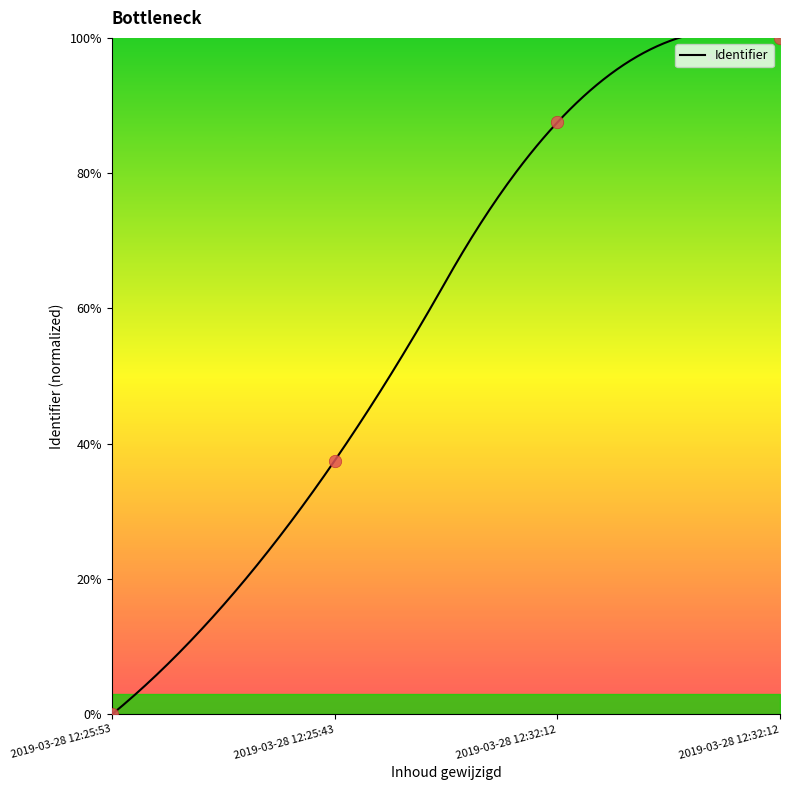

Between 2019-03-28 12:32:12 and 2019-03-28 12:25:43, which is larger?

2019-03-28 12:32:12